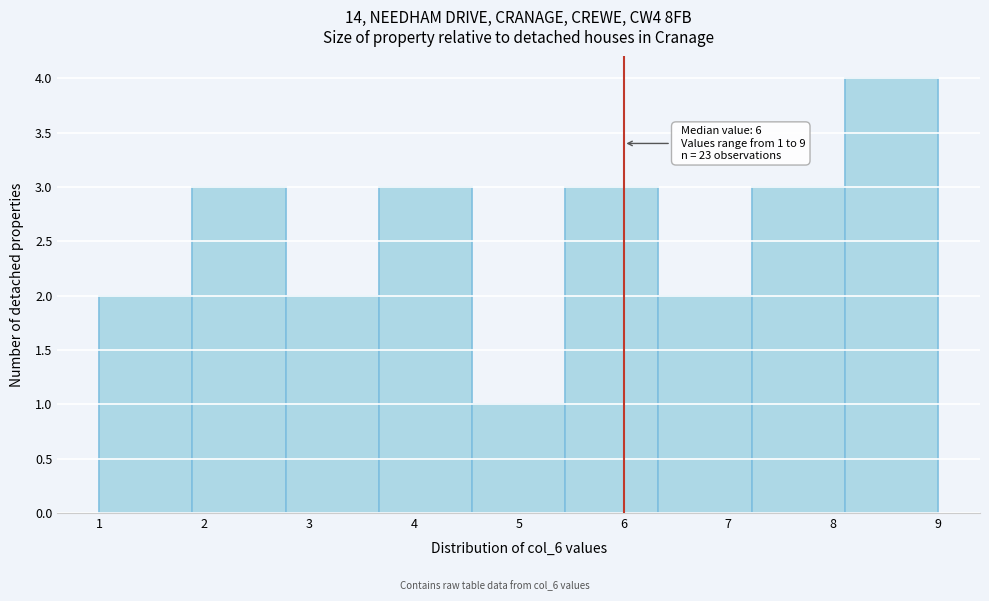

Which range on the x-axis has the tallest bar?

8.1 to 9.0